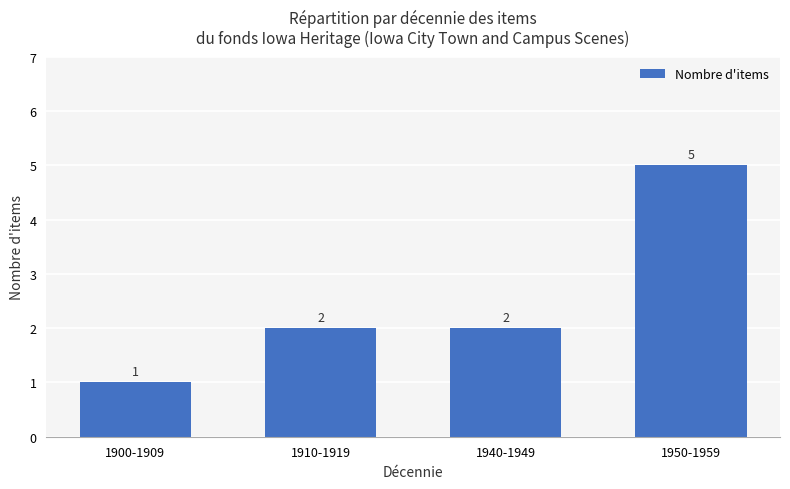

At which category does the chart reach its peak across all series?

1950-1959